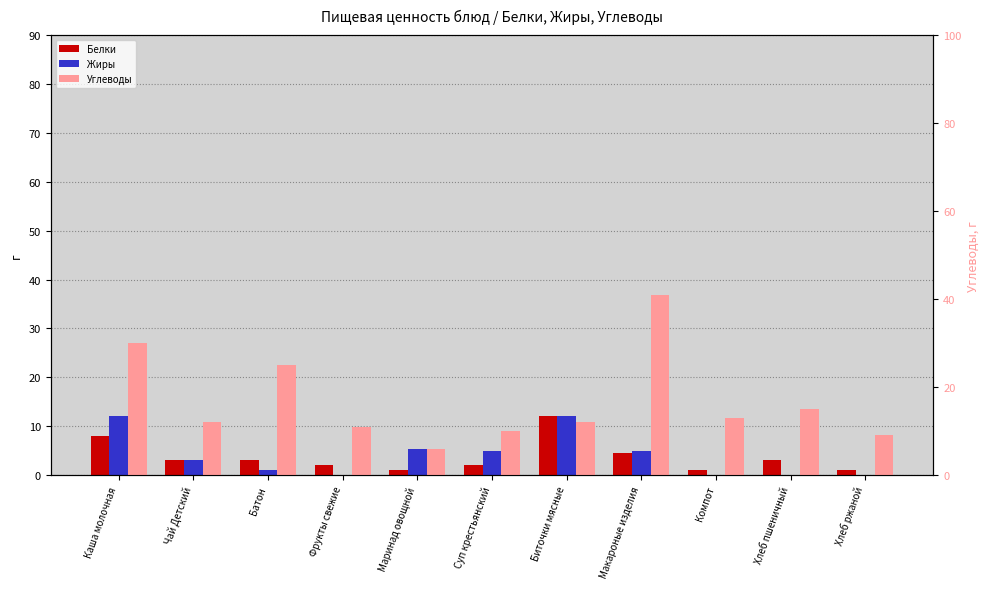

At which category is the sum across all series the highest?

Макароные изделия